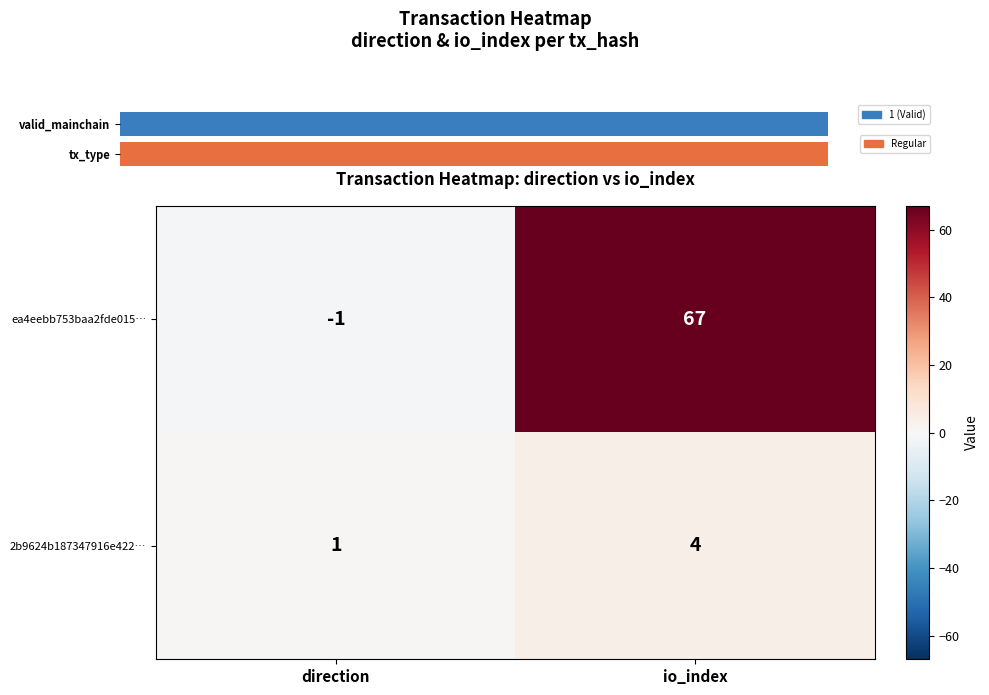

What is the maximum value for ea4eebb753baa2fde015…?

67